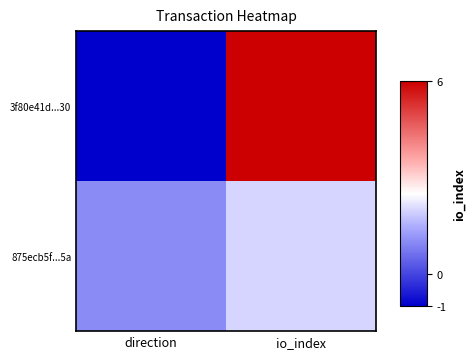

Reading left to right, extract all data points from this chart.

3f80e41d...30: direction=-1	io_index=6
875ecb5f...5a: direction=1	io_index=2